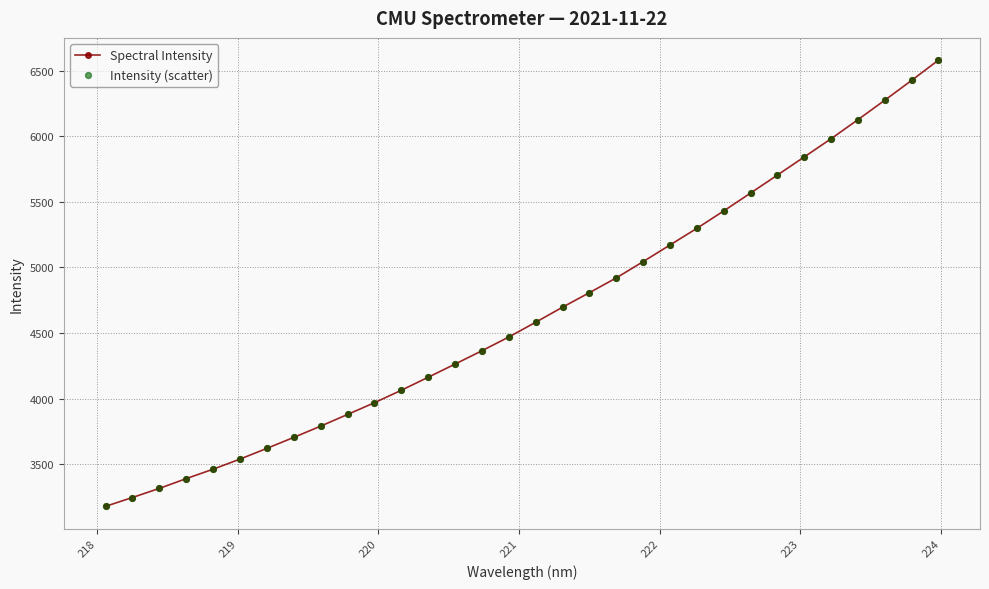

What is the value of the 31st point from the left?

6425.6